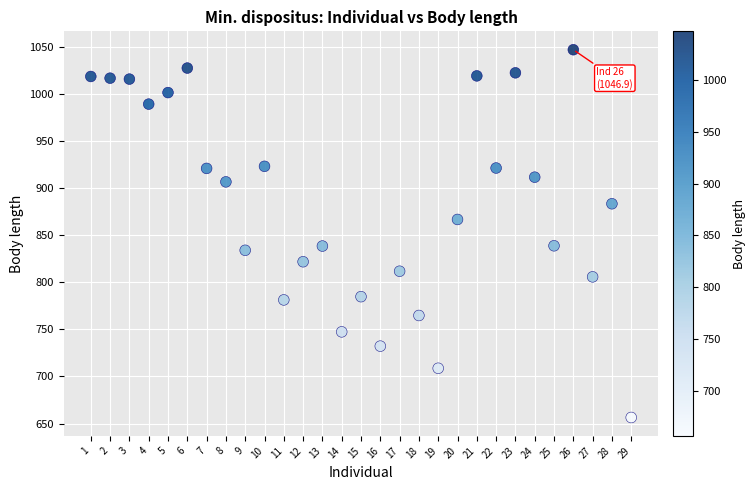

What is the range of Y values (max minus min)?

390.5